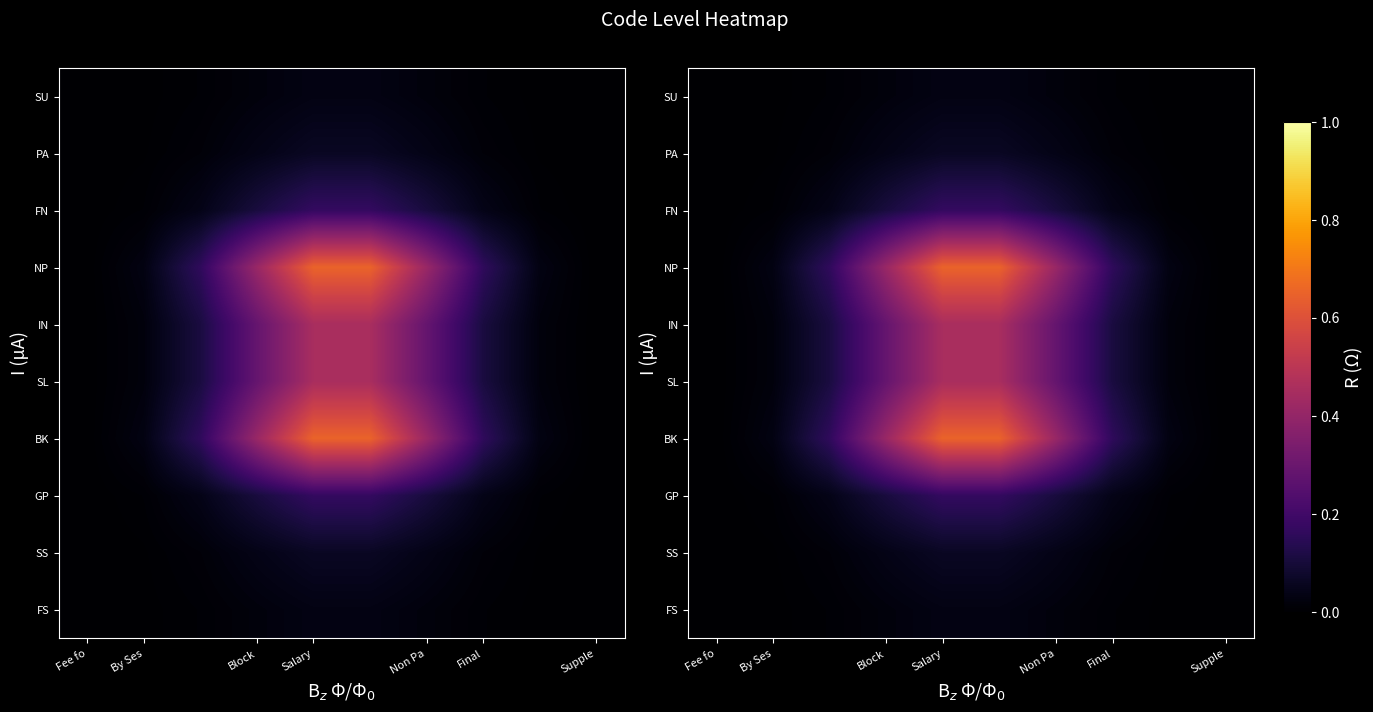

Rank the series by their maximum value, from lowest to highest.

FS, SU, SS, PA, FN, GP, SL, IN, BK, NP